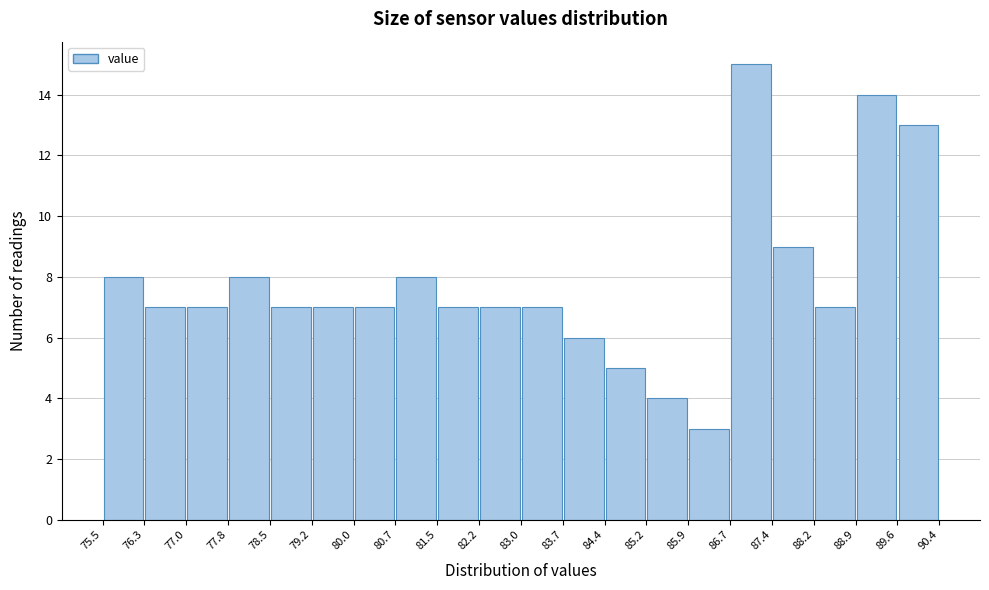

Reading left to right, list every bar in this chart as the range it spans on the x-axis followed by its height. The values are not printed on the chart, so give them approximately, as read against the axis.

75.5 to 76.3: 8
76.3 to 77.0: 7
77.0 to 77.8: 7
77.8 to 78.5: 8
78.5 to 79.2: 7
79.2 to 80.0: 7
80.0 to 80.7: 7
80.7 to 81.5: 8
81.5 to 82.2: 7
82.2 to 83.0: 7
83.0 to 83.7: 7
83.7 to 84.4: 6
84.4 to 85.2: 5
85.2 to 85.9: 4
85.9 to 86.7: 3
86.7 to 87.4: 15
87.4 to 88.2: 9
88.2 to 88.9: 7
88.9 to 89.6: 14
89.6 to 90.4: 13